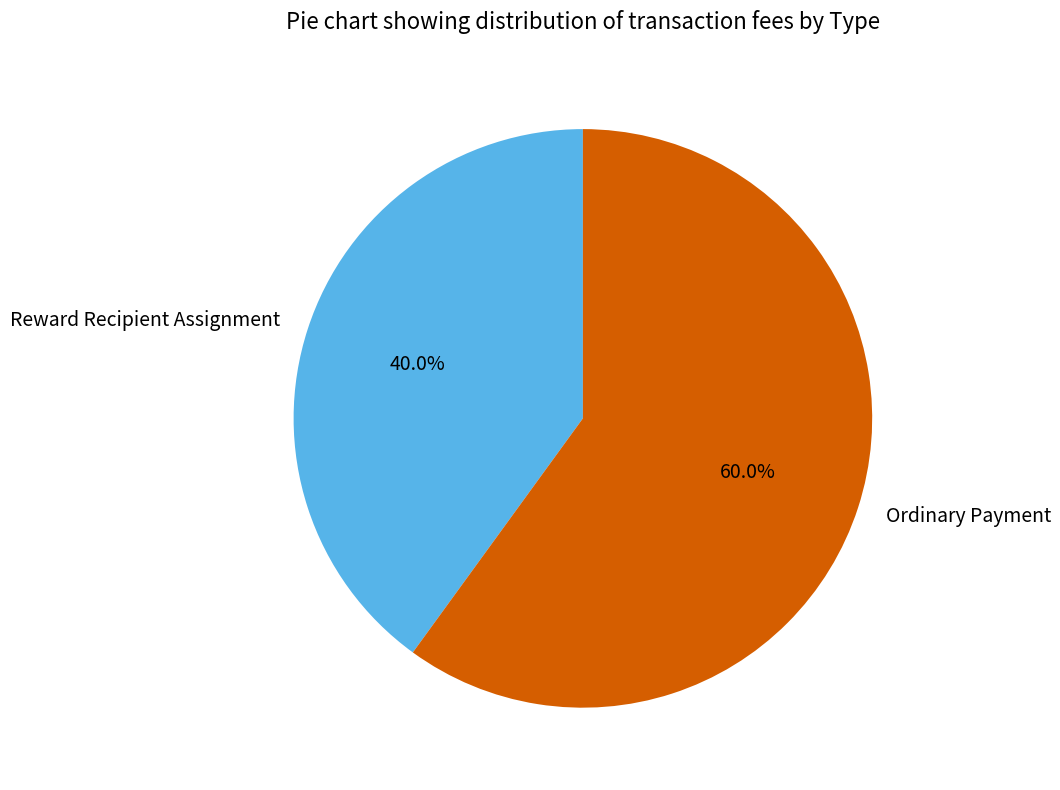

To the nearest percent, what is the difference between the Ordinary Payment and Reward Recipient Assignment slice percentages?

20%